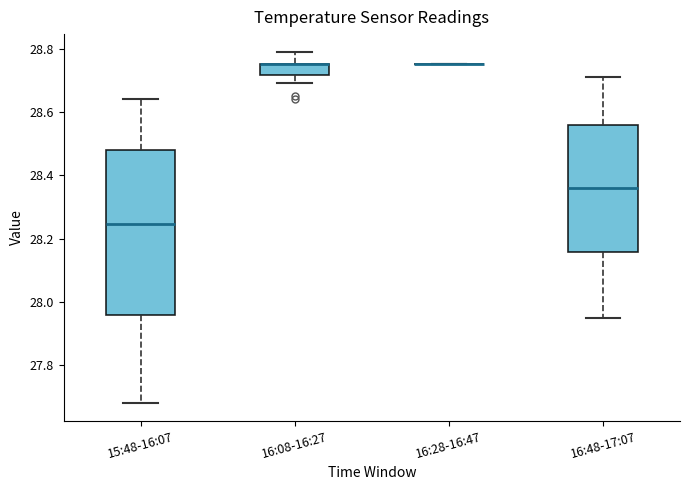

Reading left to right, read every box against the y-axis: the position of its median line, the range the box covers, and the ends of its whiskers. The values are not printed on the chart, so give them approximately, as read against the axis.

15:48-16:07: median 28.24, box 27.96 to 28.48, whiskers 27.68 to 28.64
16:08-16:27: median 28.76 (drawn on the box's upper edge), box 28.72 to 28.76, whiskers 28.70 to 28.80
16:28-16:47: box collapsed to a line at 28.76, whiskers 28.76 to 28.76
16:48-17:07: median 28.36, box 28.16 to 28.56, whiskers 27.96 to 28.72